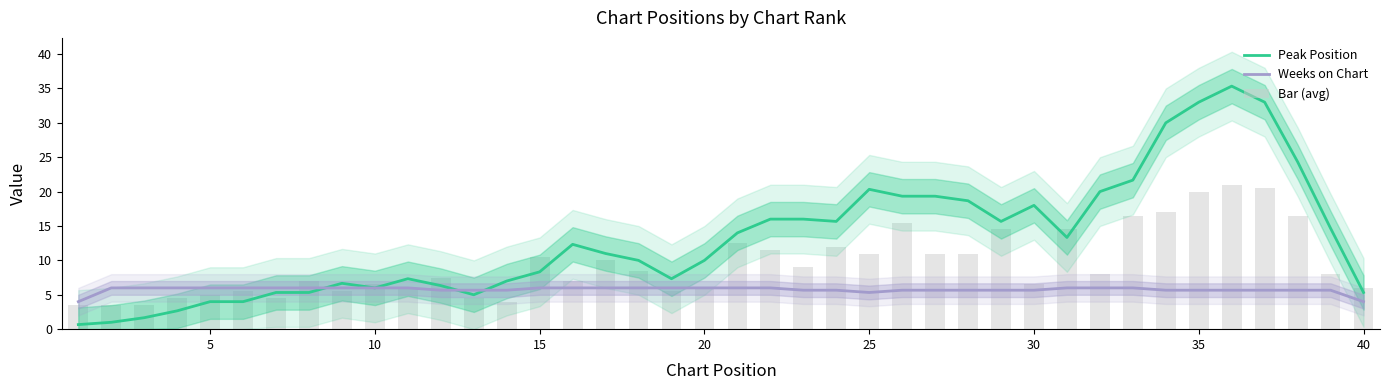

Is the value of Bar (avg) at 32 greater than the value of Peak Position at 16?

Yes